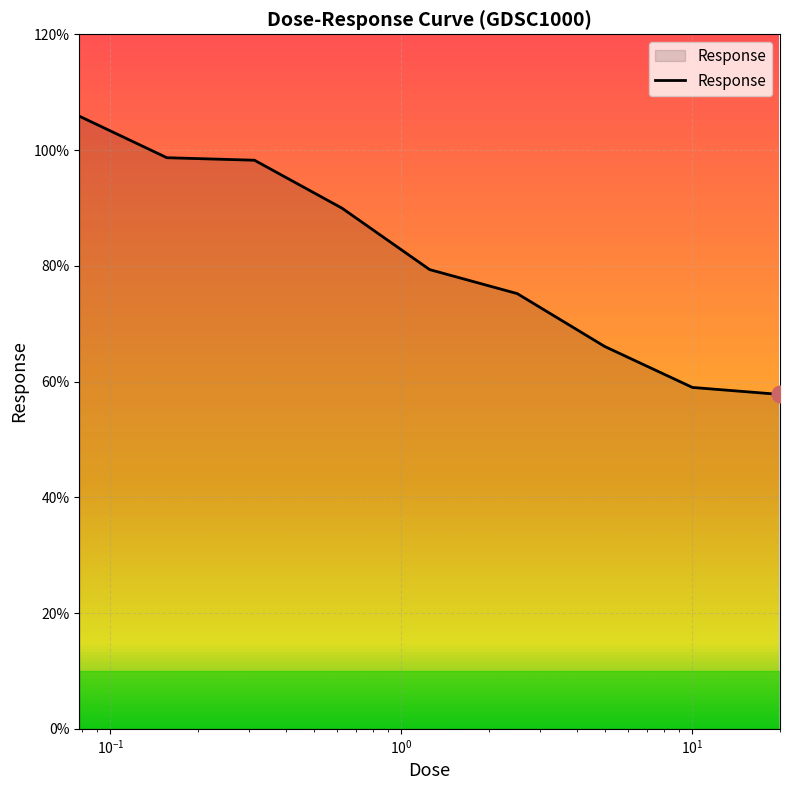

What is the difference between the maximum and minimum values?

48.1